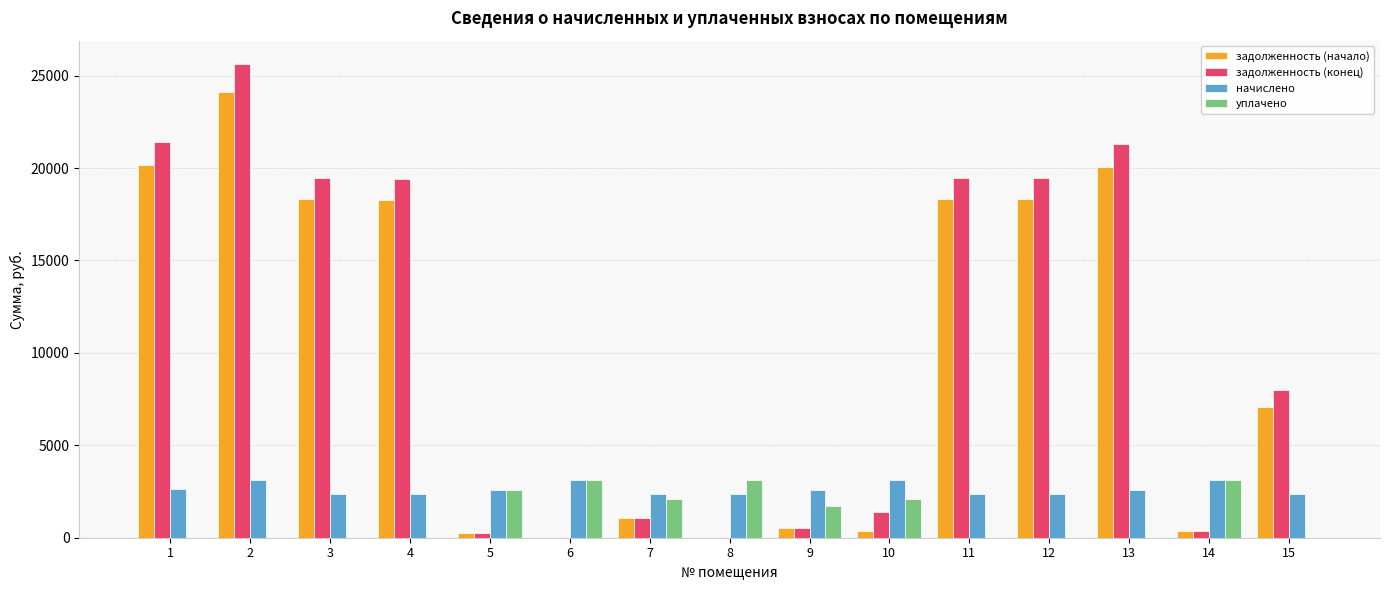

Where is уплачено nearest to the value 1555?

9